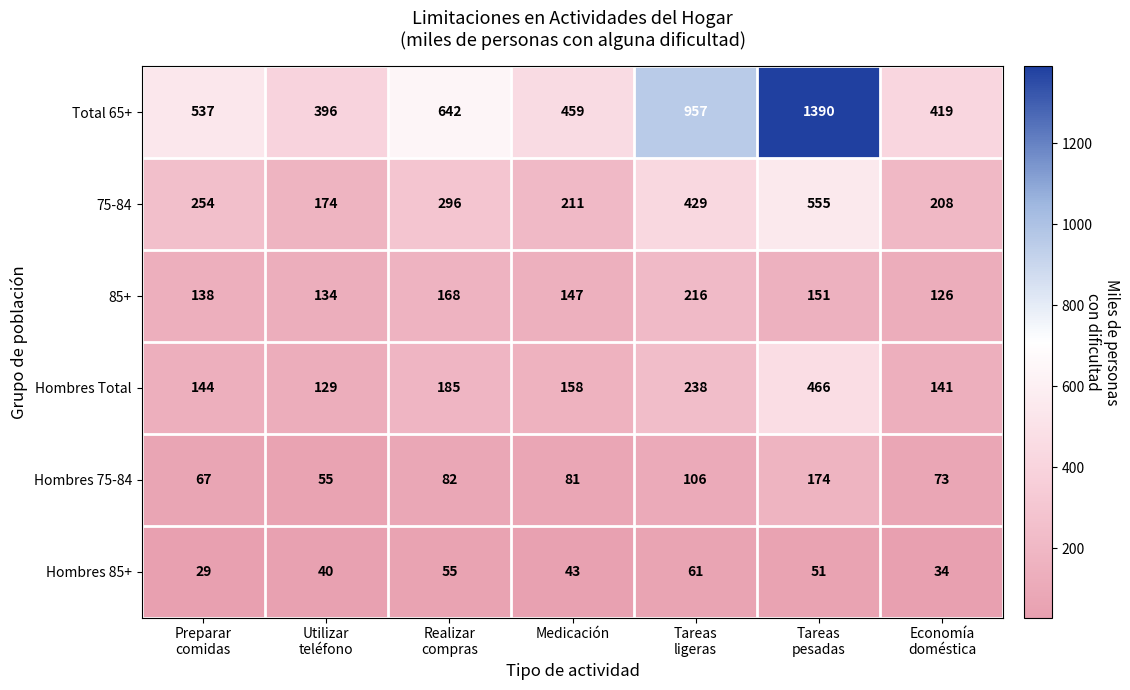

Rank the series by their maximum value, from highest to lowest.

Total 65+, 75-84, Hombres Total, 85+, Hombres 75-84, Hombres 85+